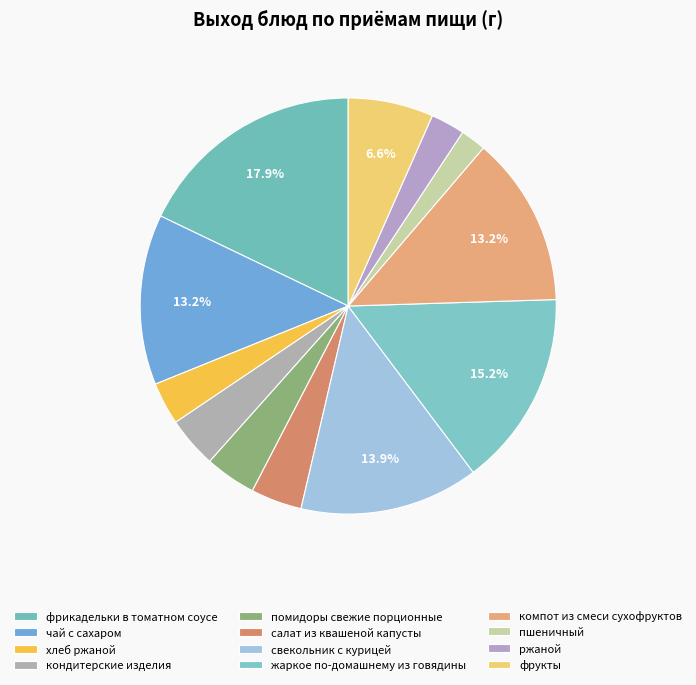

Count the number of slices in the pie.

12